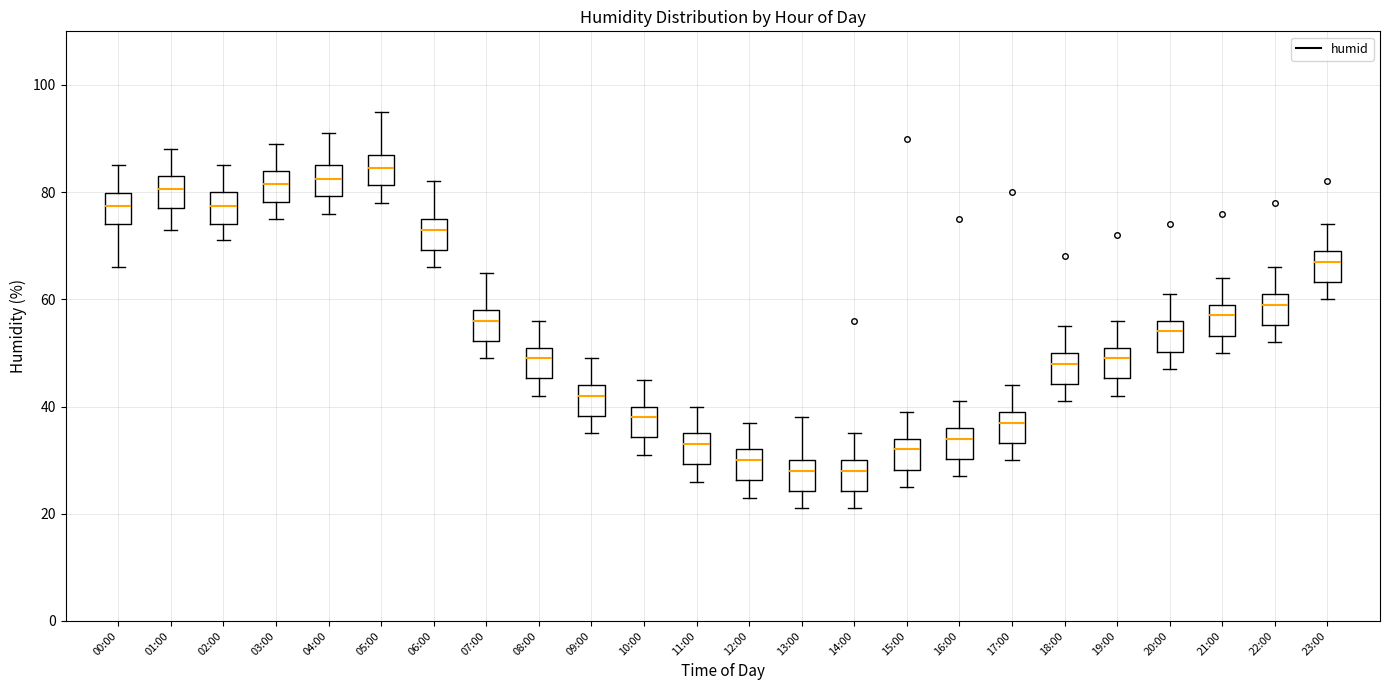

Where is the lower edge of the box for 13:00 on the y-axis? The values are not printed on the chart, so give them approximately, as read against the axis.

24